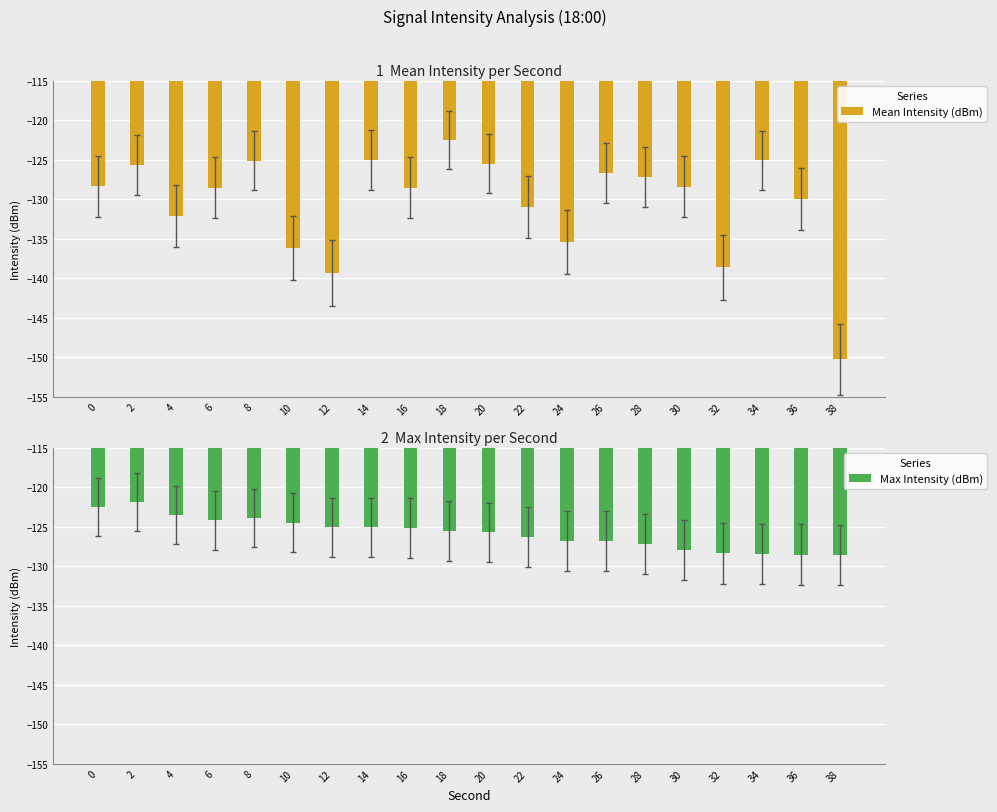

What is the sum of the Mean Intensity (dBm) values at 12 and 4?

-271.4